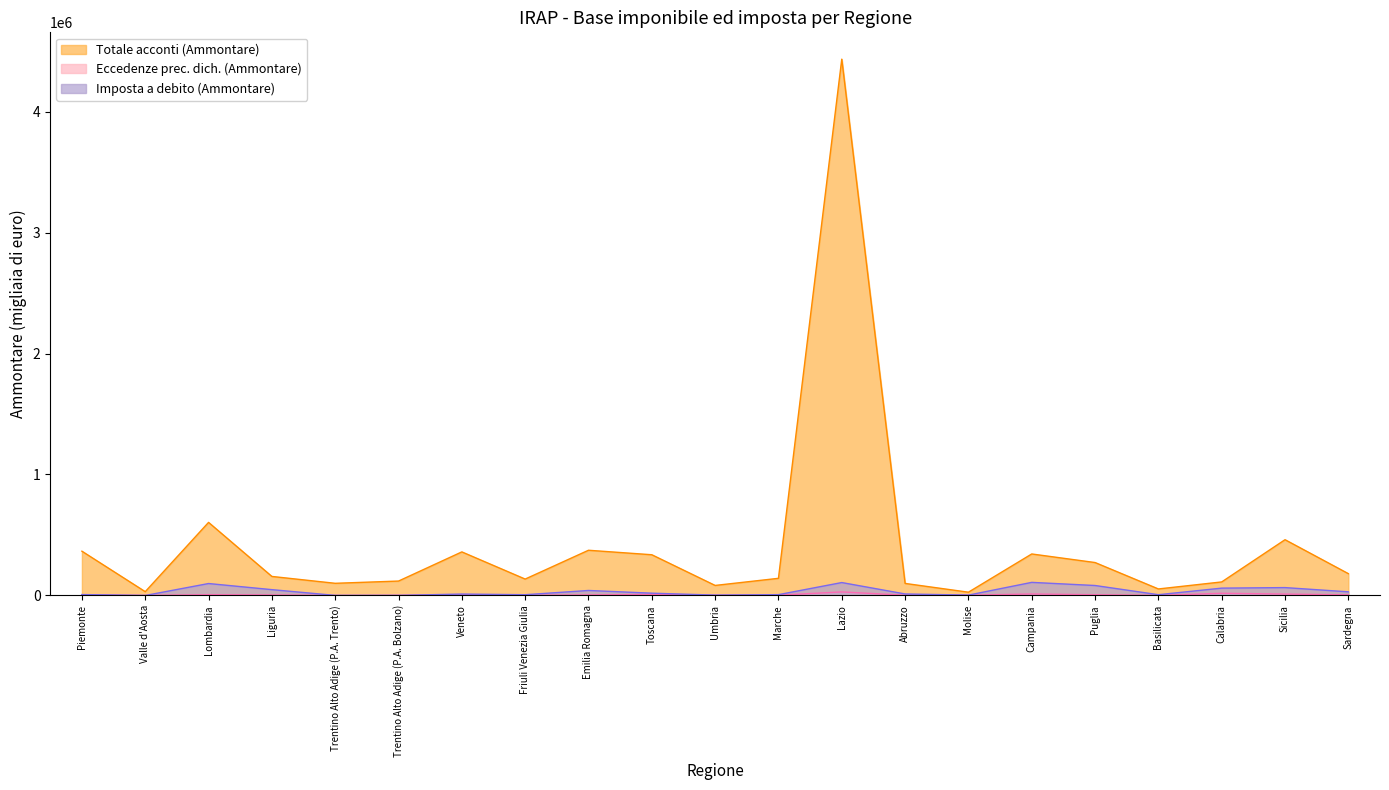

Reading left to right, list all the values displayed in this chart.

Totale acconti (Ammontare): 365923	31440	604077	157339	100593	119168	360144	135573	373725	336642	82964	141760	4433092	99570	27077	343065	272206	53856	111914	460984	180380
Eccedenze prec. dich. (Ammontare): 3833	452	6572	4319	201	1347	4973	1038	4574	8532	1408	2494	29281	1958	2067	12535	6123	681	17982	11763	4948
Imposta a debito (Ammontare): 7571	28	98668	48138	692	511	11804	6304	41329	18992	3079	6782	106783	12540	3079	108281	82375	6408	60673	65086	30163